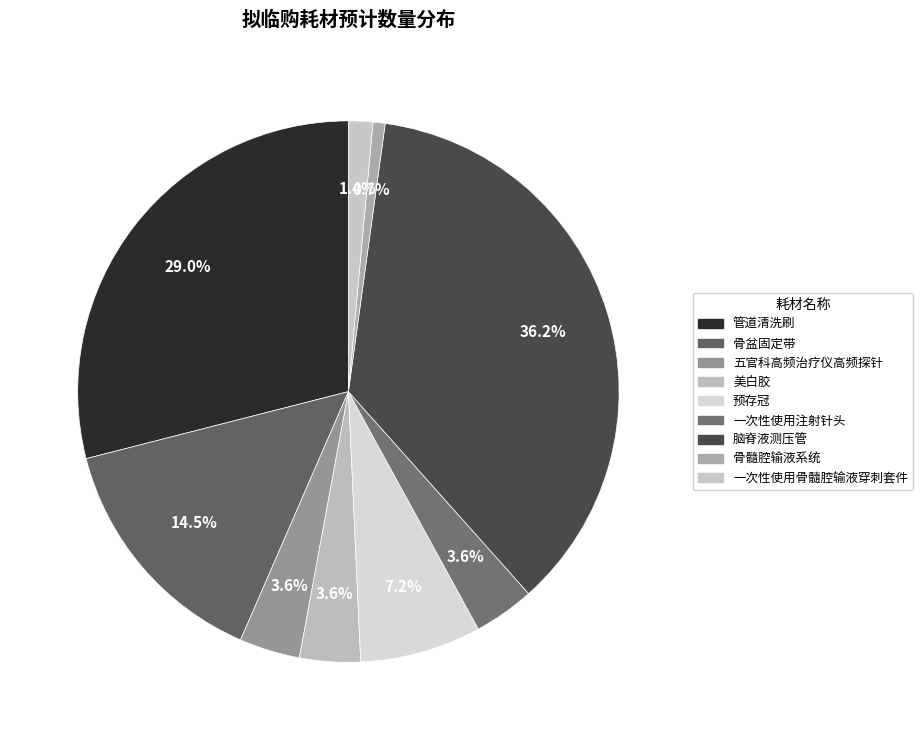

What is the smallest slice in the pie chart?

骨髓腔输液系统